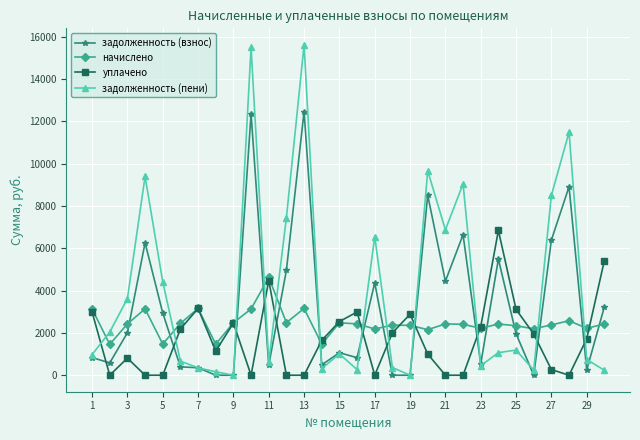

True or false: задолженность (взнос) has more than 0 interior local peaks.

True